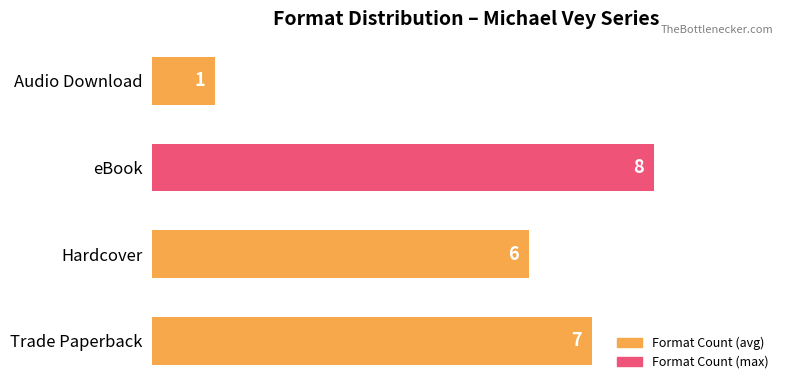

How many values are below 7?

2